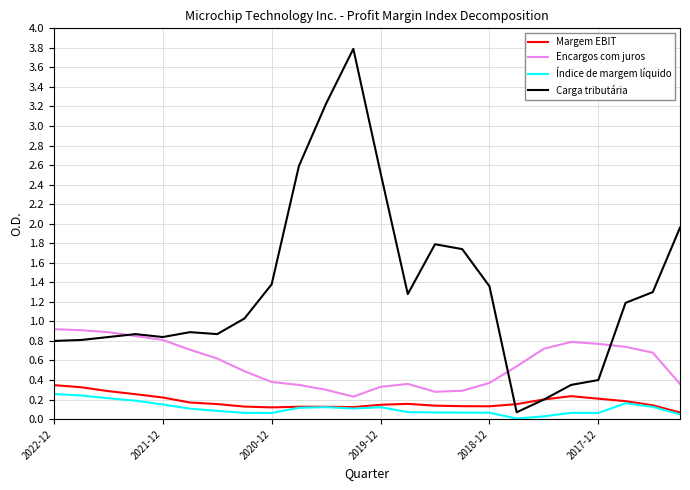

At how many categories does at least one series exceed 0?

24